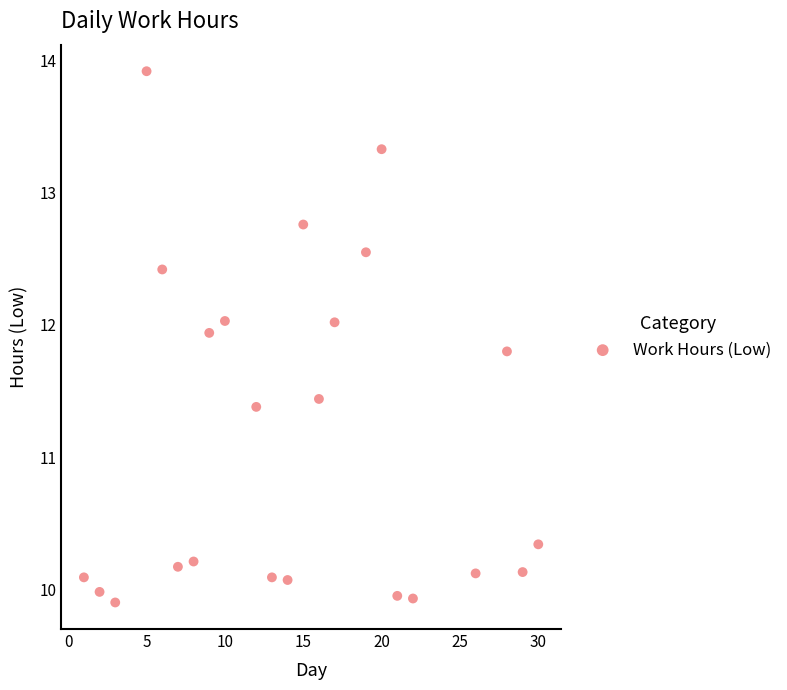

What is the range of X values (max minus min)?

29.0